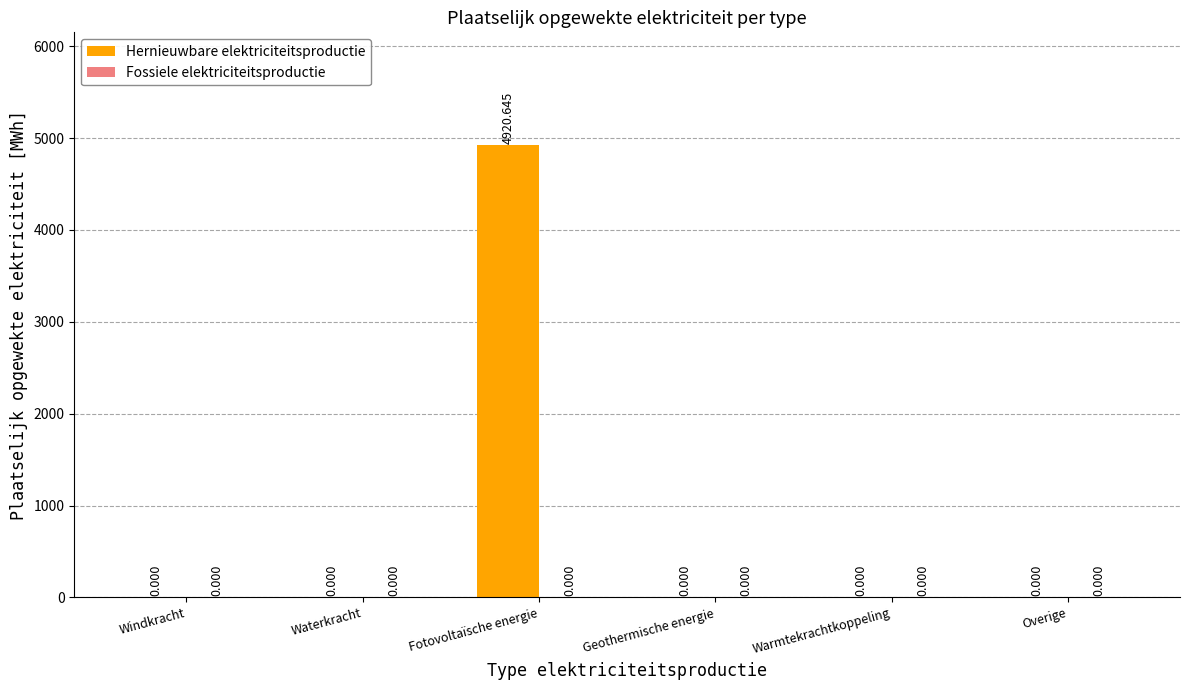

Which category has the highest value across all series?

Fotovoltaïsche energie